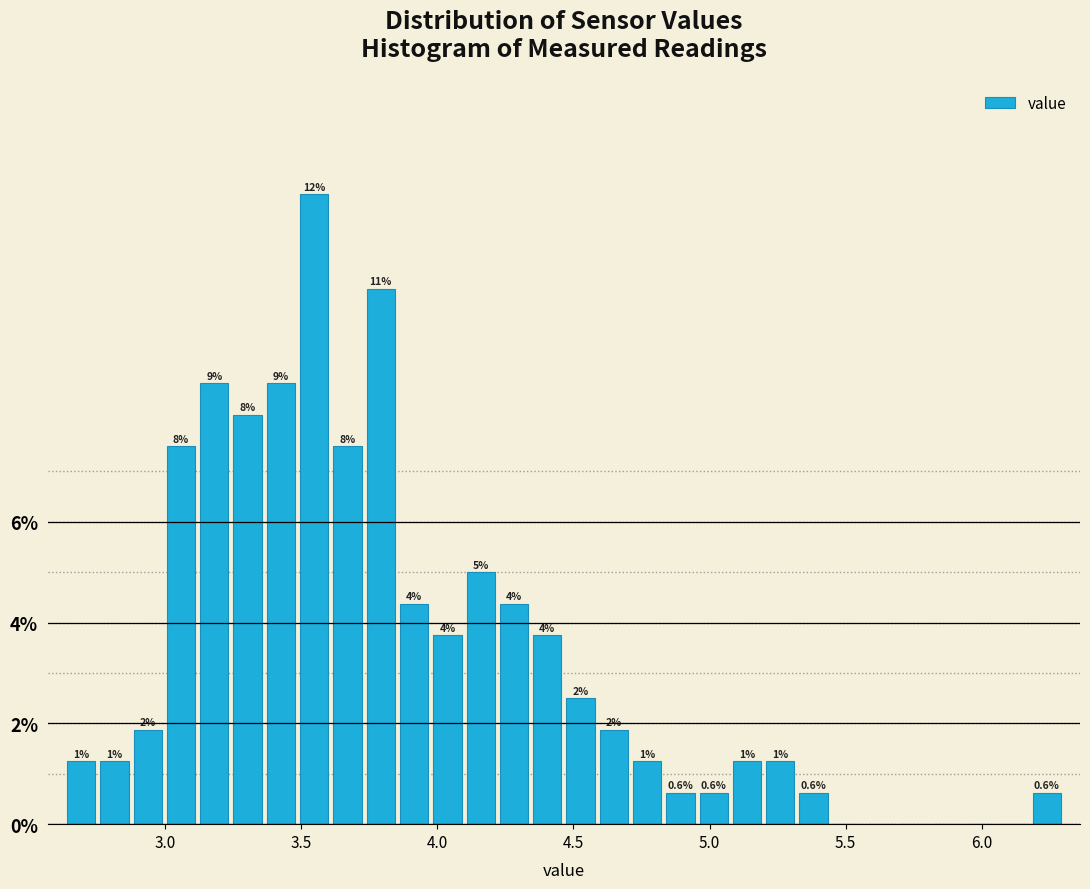

Read against the x-axis, roughly where is the centre of the tallest bar?

3.55